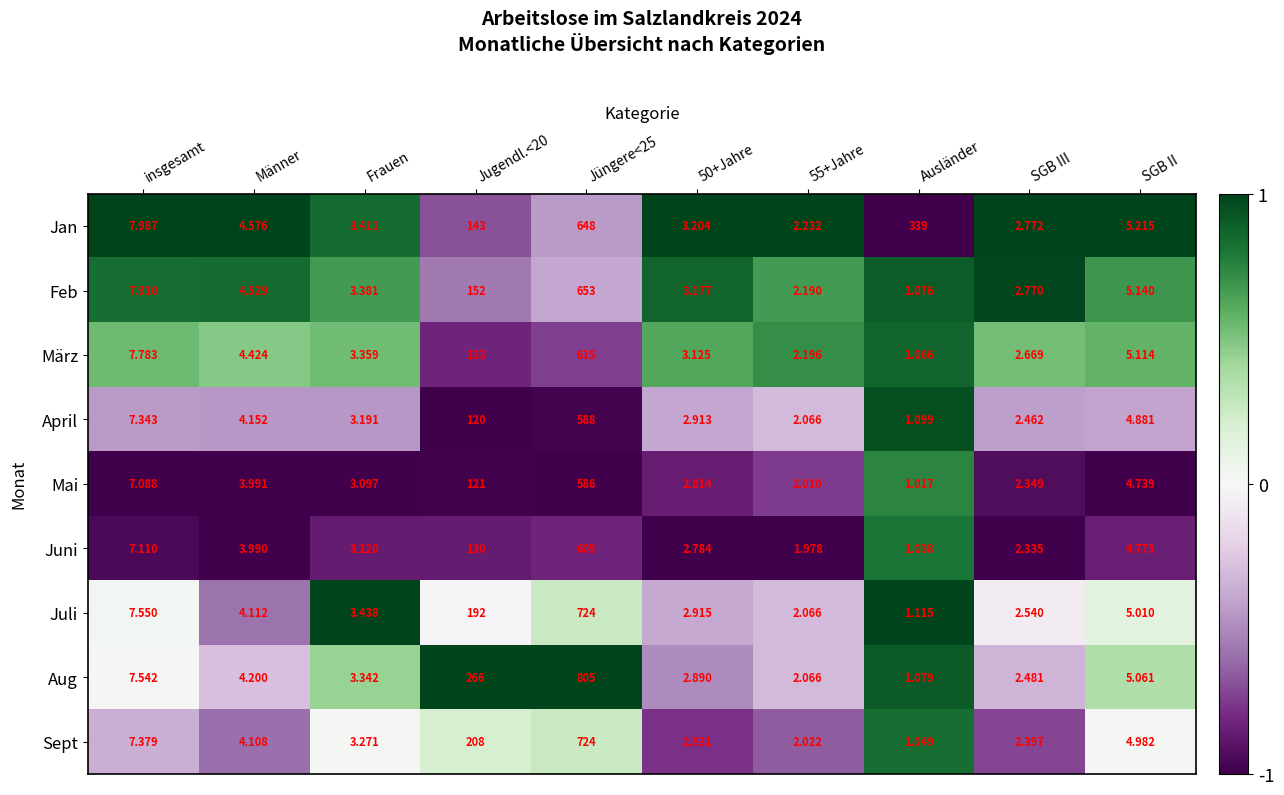

Which series has the widest spread of values?

Aug